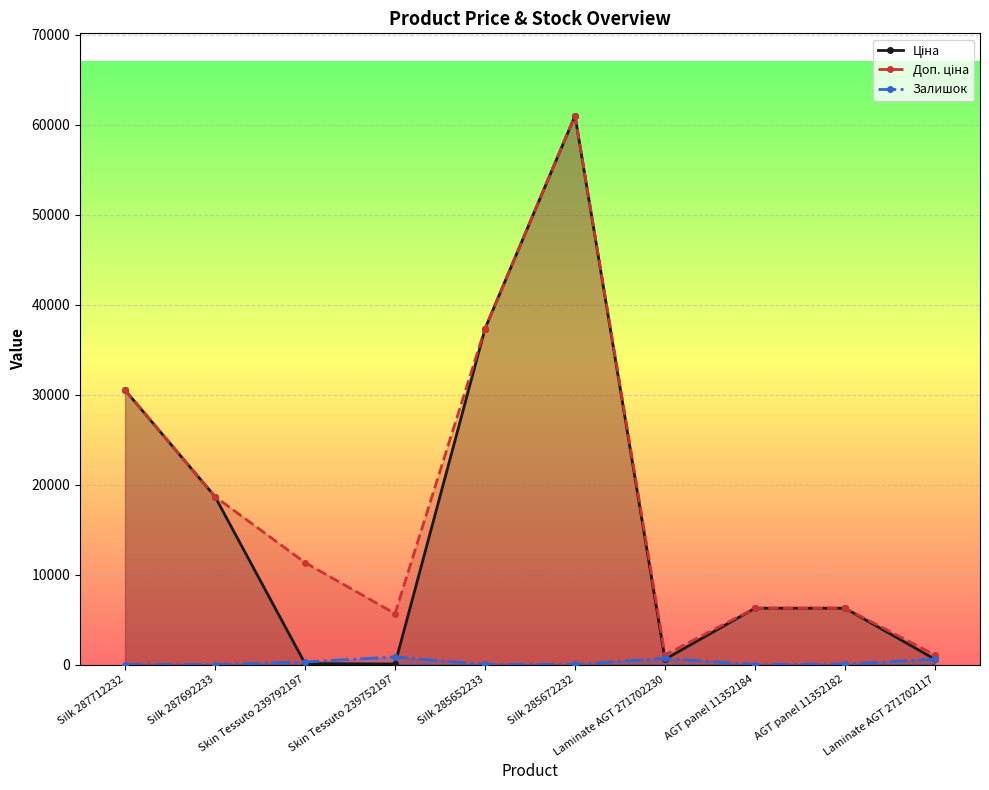

How many lines are shown in the chart?

3